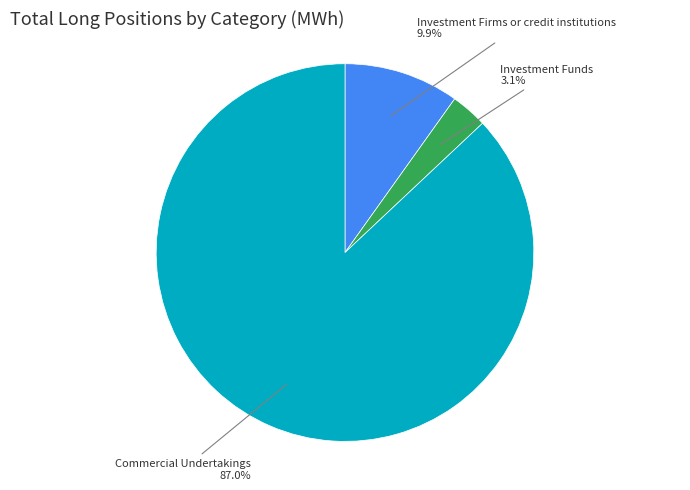

Is there any slice that represents more than half of the pie?

Yes